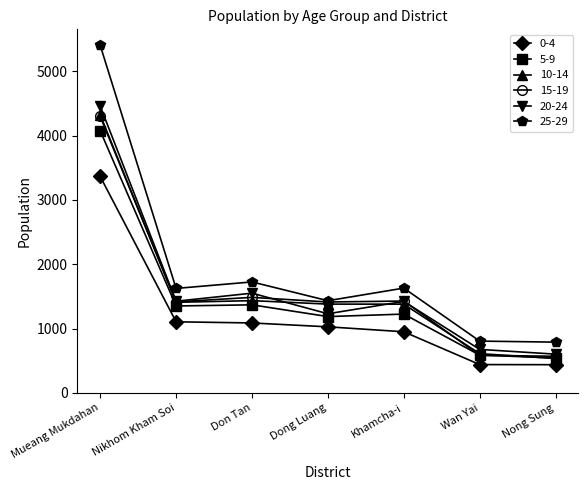

True or false: 10-14 and 0-4 cross at least once.

False